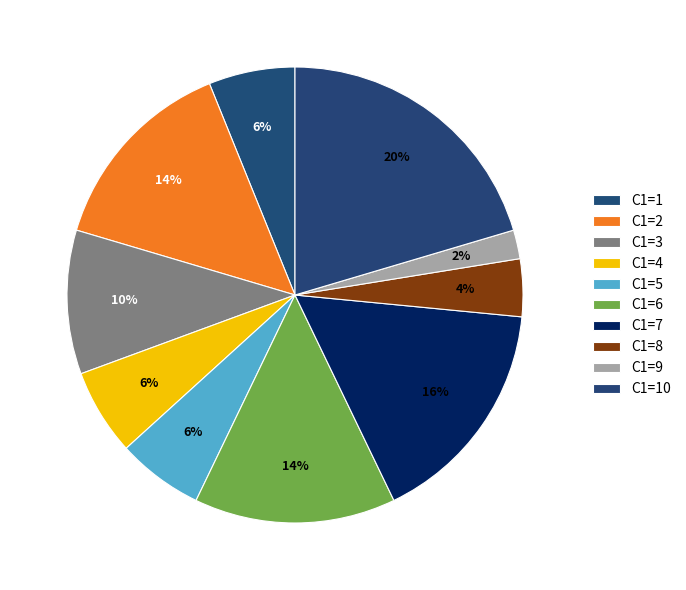

Does C1=2 account for over 50% of the chart?

No